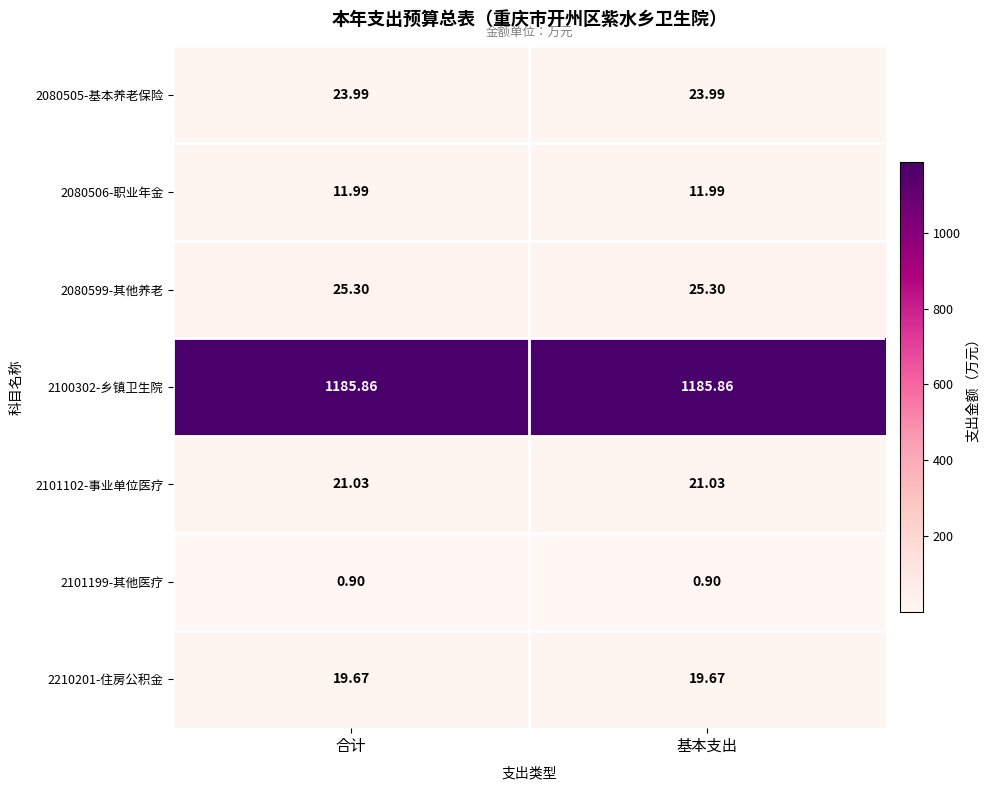

Is the value of 2101102-事业单位医疗 at 合计 greater than the value of 2080506-职业年金 at 合计?

Yes